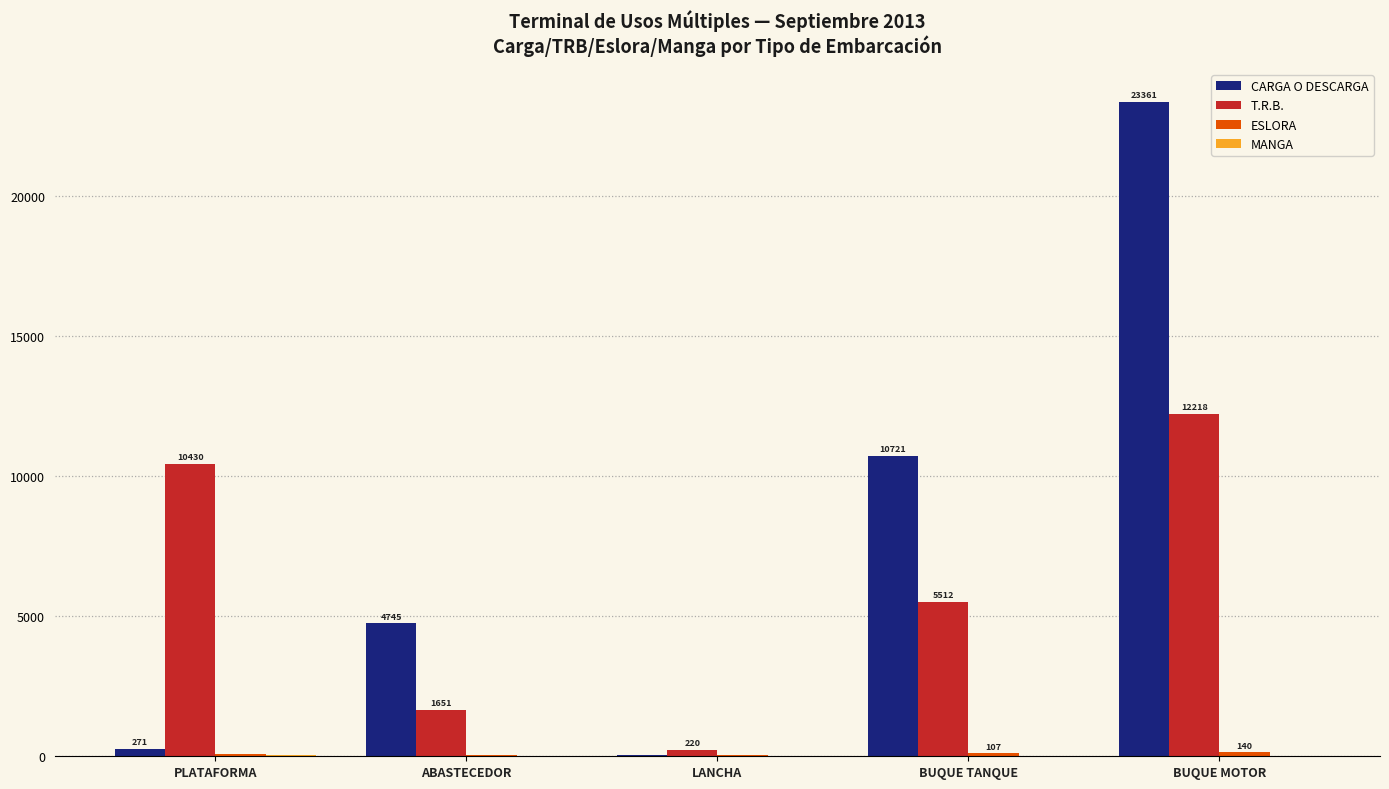

At which label does T.R.B. first exceed 5511?

PLATAFORMA